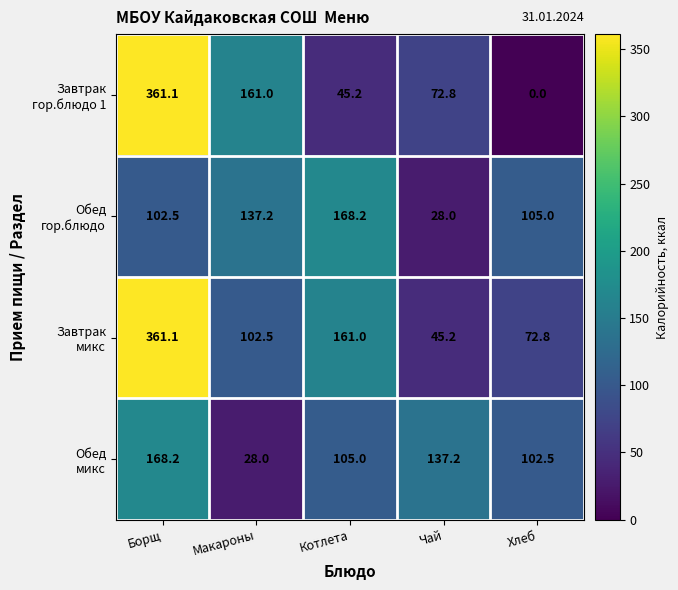

What is the greatest value displayed?

361.1